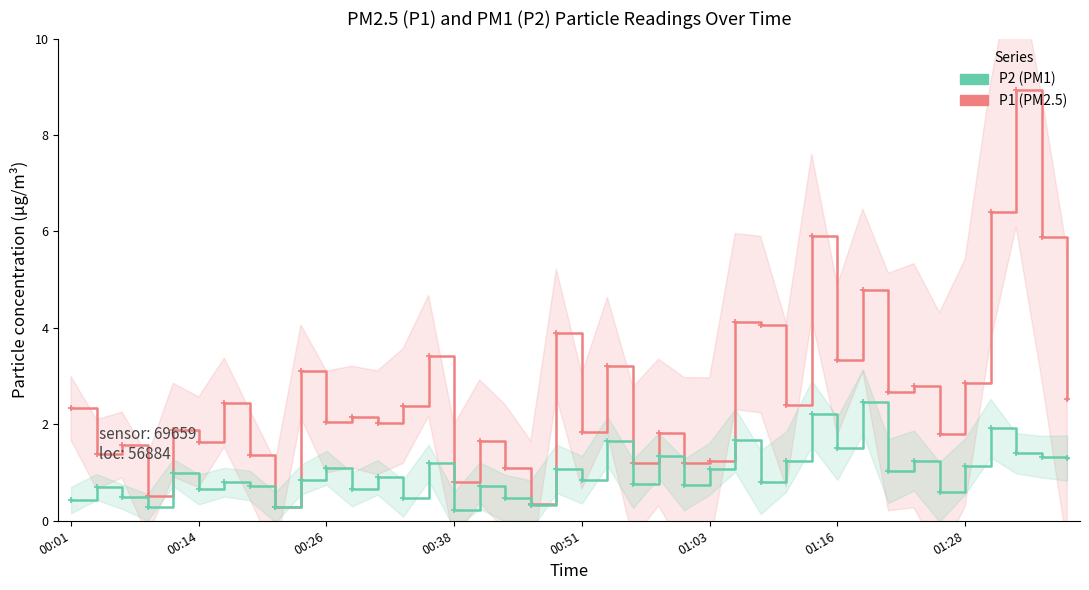

Where is P1 nearest to the value 4?

27